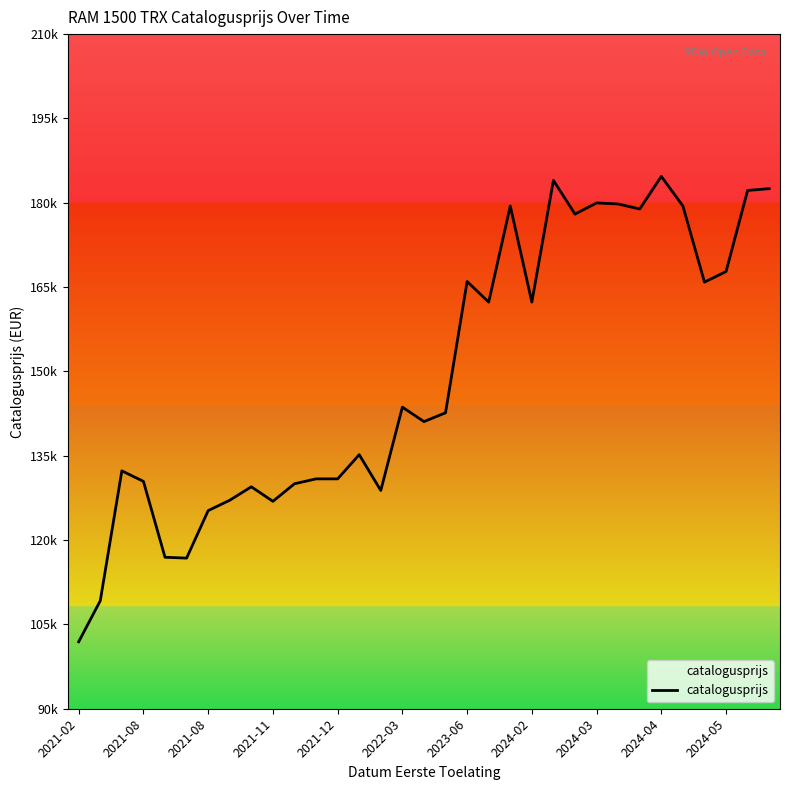

What is the label of the 2nd point from the left?

2021-08